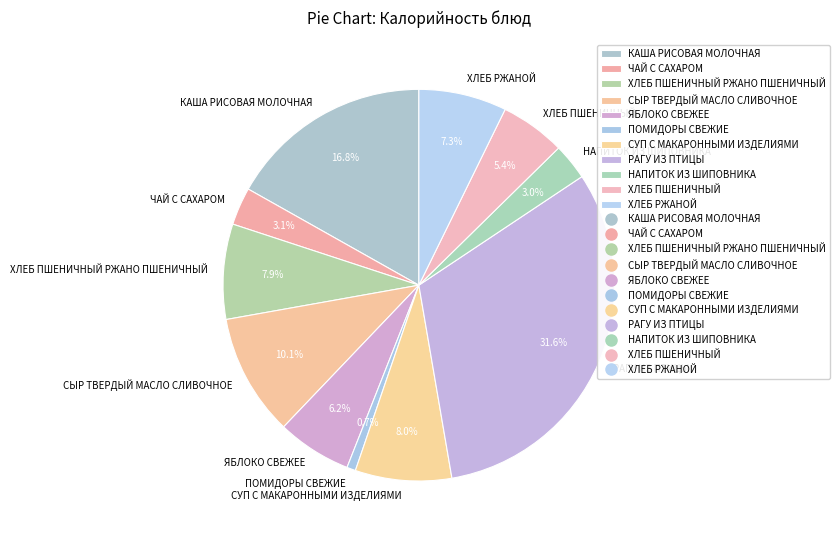

What percentage is the СЫР ТВЕРДЫЙ МАСЛО СЛИВОЧНОЕ slice, to the nearest percent?

10%